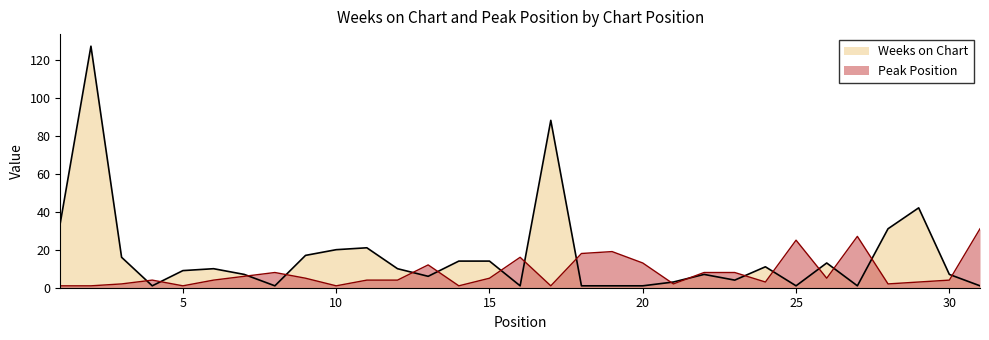

Which series changed the most between 3 and 10?

Weeks on Chart